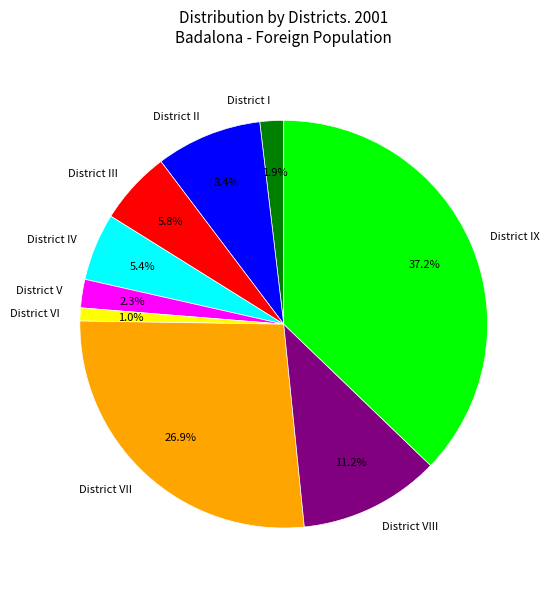

The District II slice represents 8% of the pie. True or false?

True